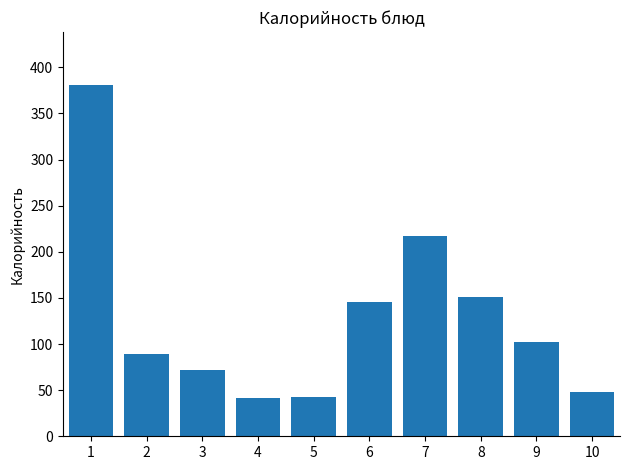

What is the sum of all values?

1290